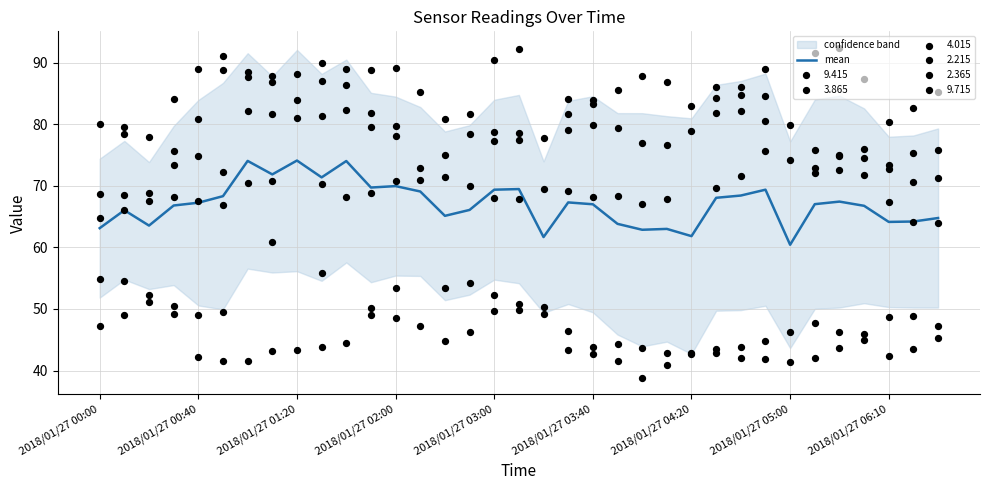

The mean series shows 60.4 at 2018/01/27 05:00. True or false?

True